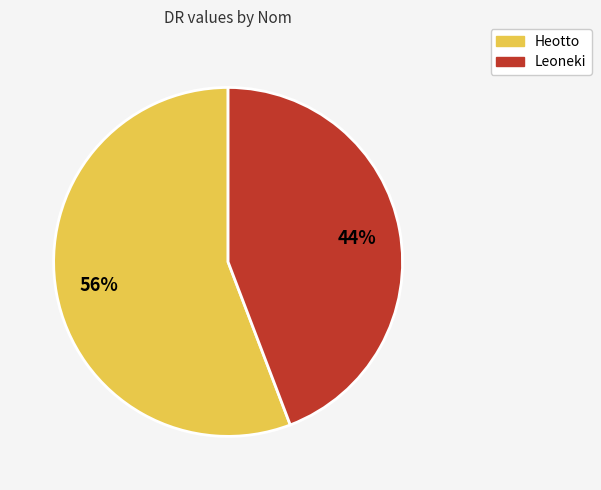

Rank the categories by value from lowest to highest.

Leoneki, Heotto